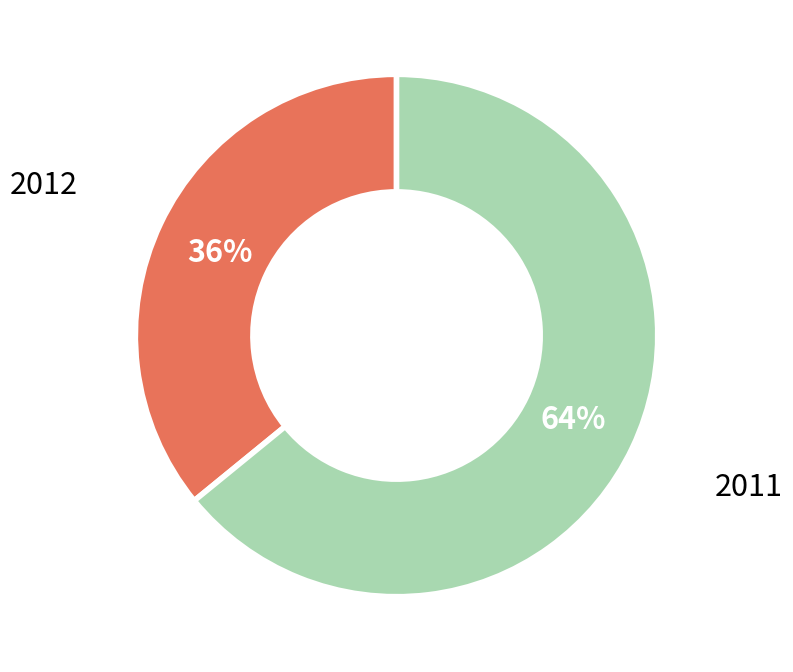

Count the number of slices in the pie.

2